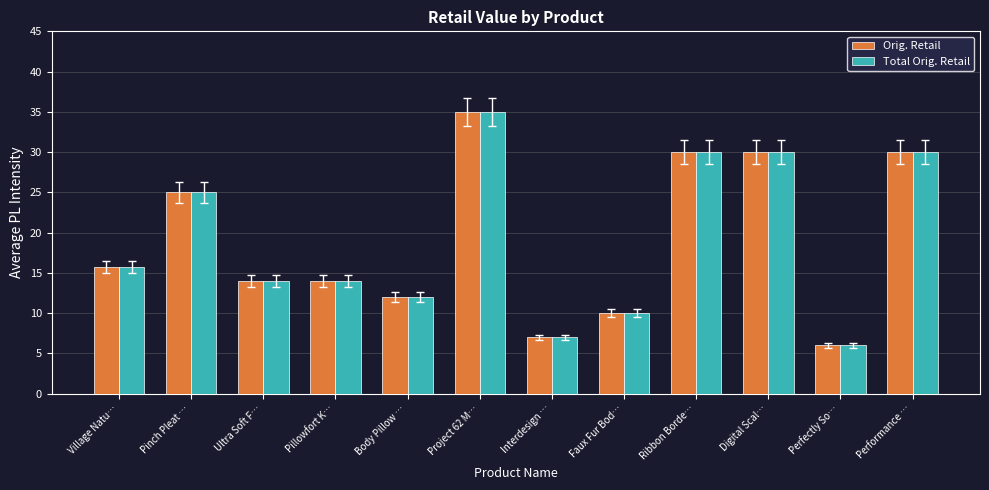

What is the difference between the second highest and minimum values in the Orig. Retail series?

24.0